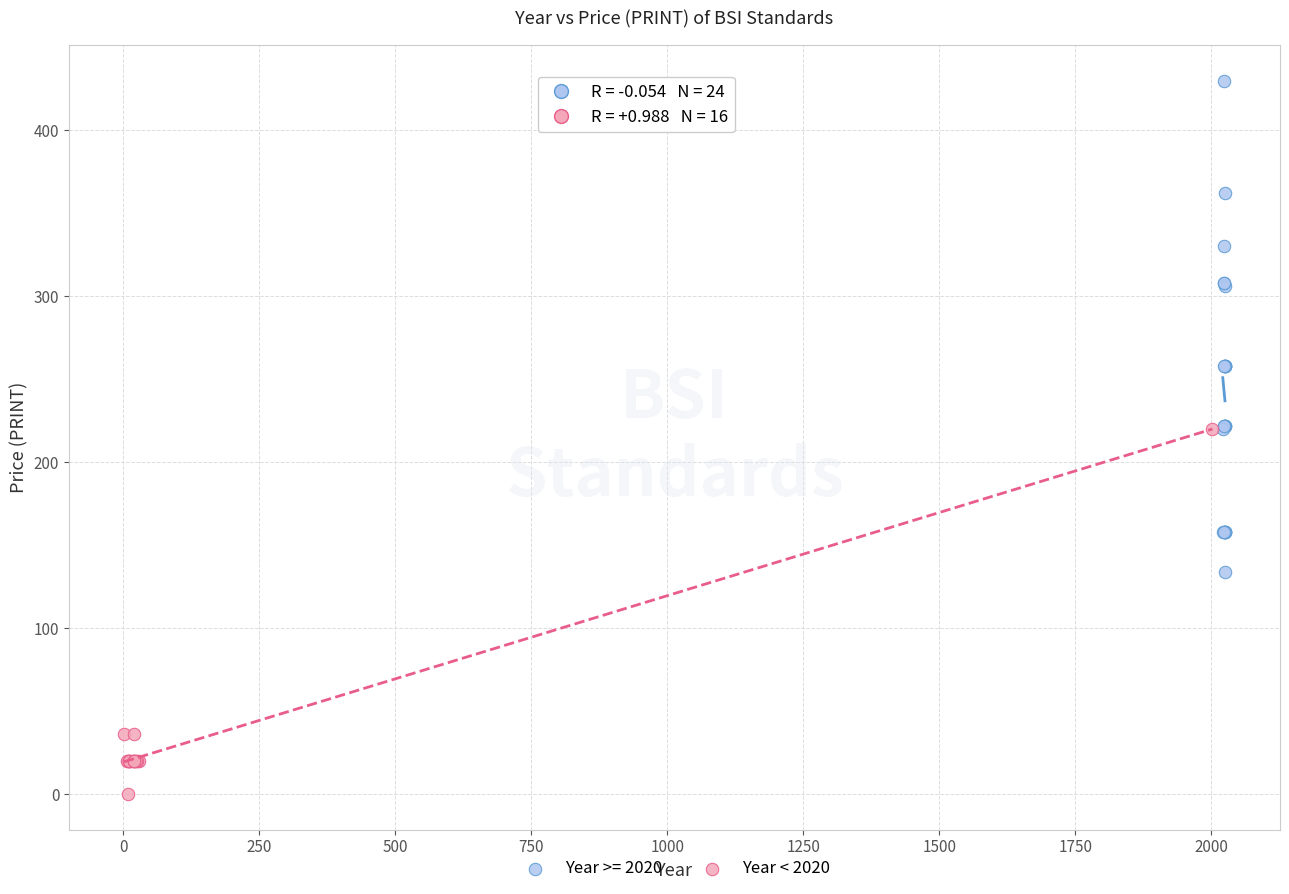

Which series reaches the maximum Y coordinate?

Year >= 2020